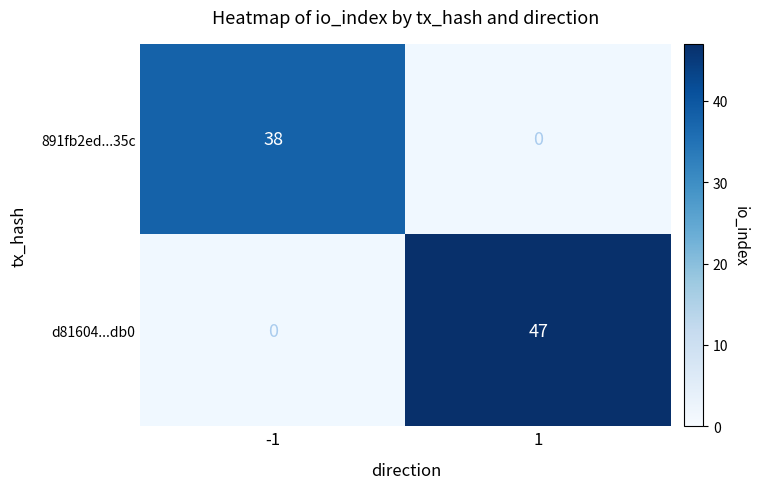

Is it true that d81604...db0 equals 47 at 1?

True